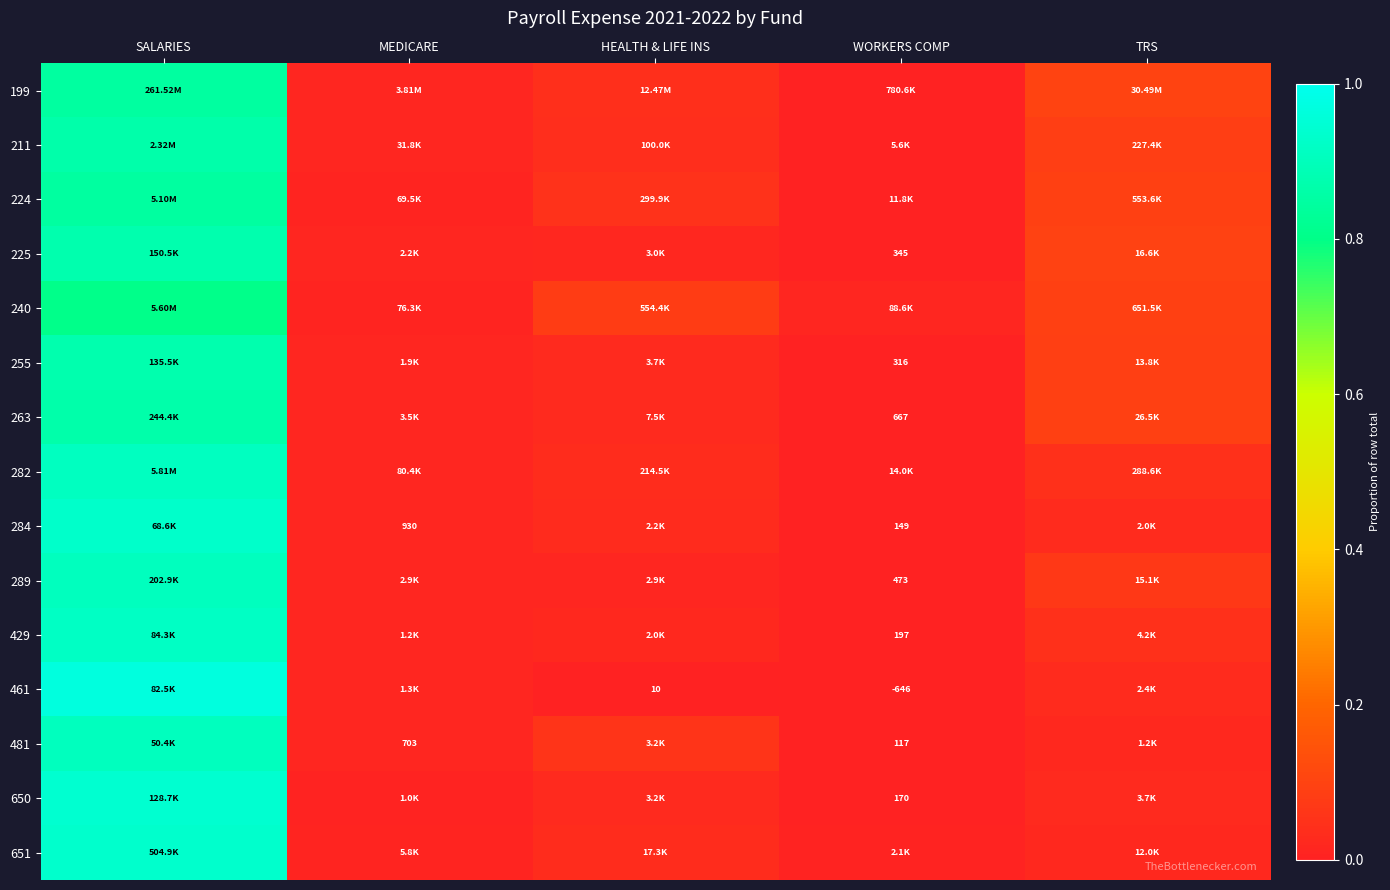

What is the maximum value for 289?

0.9